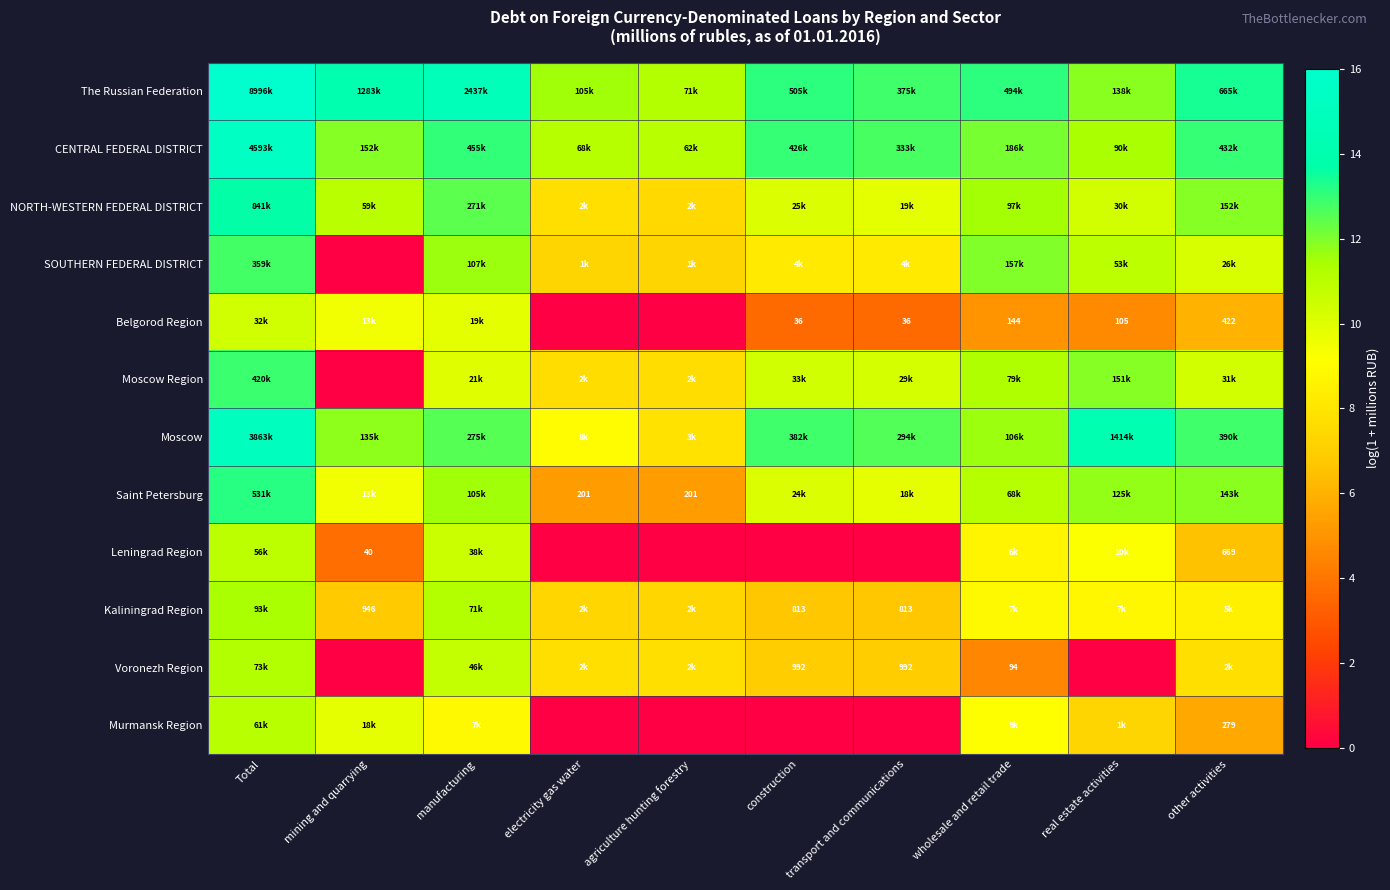

Which has a higher value, electricity gas water or transport and communications?

transport and communications